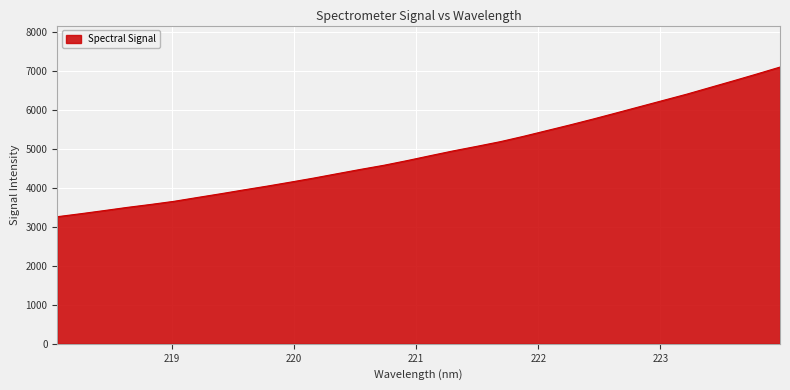

Reading left to right, transcribe all the data shown in this chart.

3261.4	3337.5	3417.8	3500.2	3575.4	3655.9	3753.8	3849.8	3949.7	4046.7	4148.8	4253.4	4365.0	4475.5	4581.1	4701.2	4828.6	4953.1	5068.3	5187.6	5325.3	5471.9	5618.6	5770.9	5928.6	6087.9	6247.1	6406.3	6577.6	6747.8	6922.1	7100.5